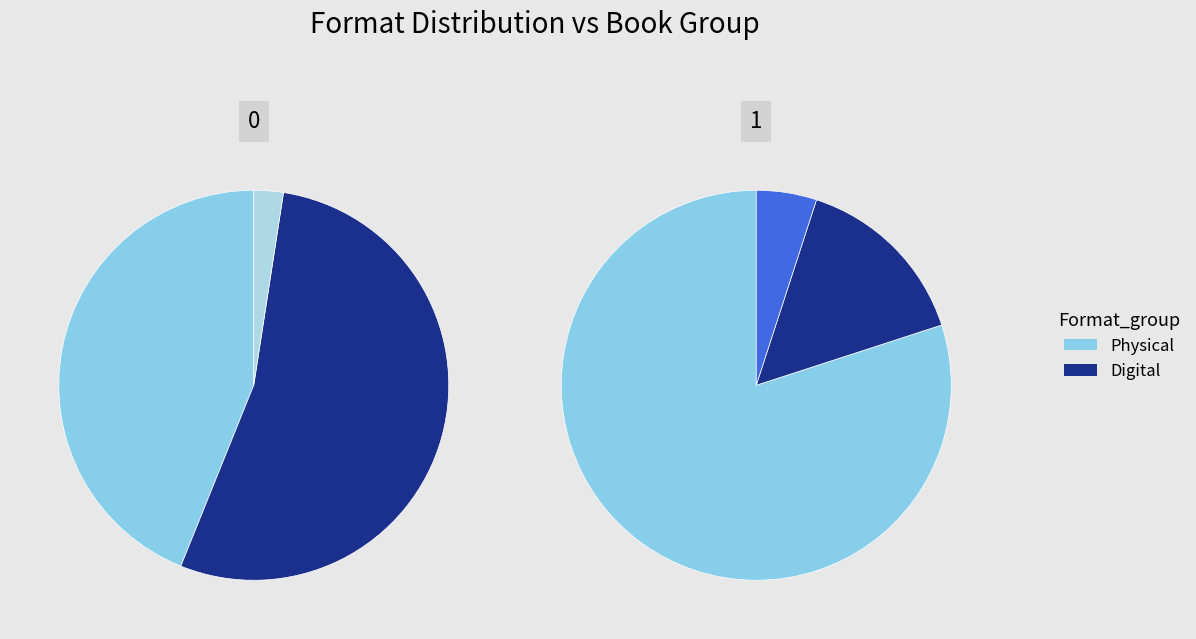

How many slices are in this pie chart?

6